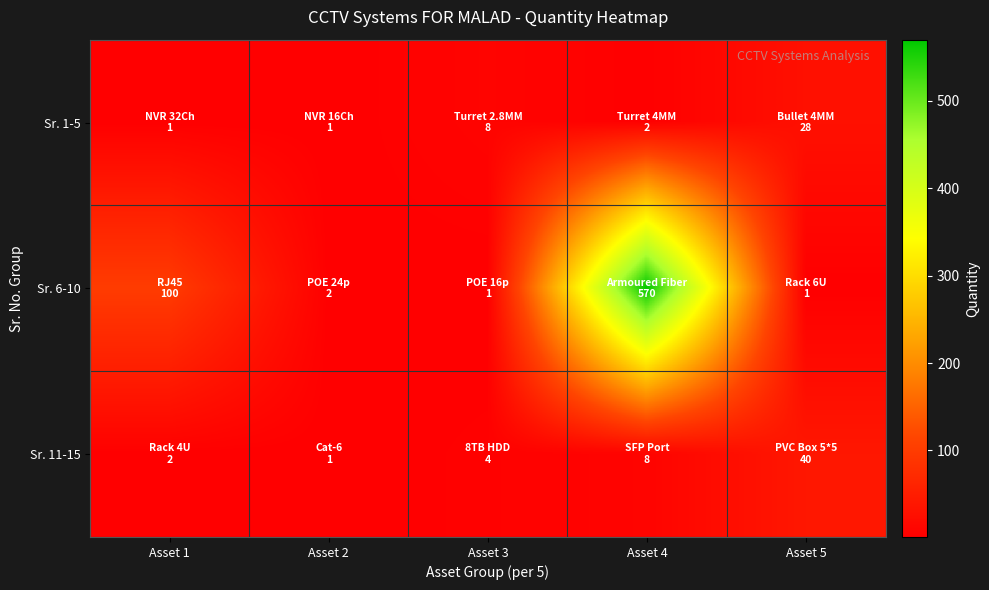

What is the minimum value shown in the chart?

1